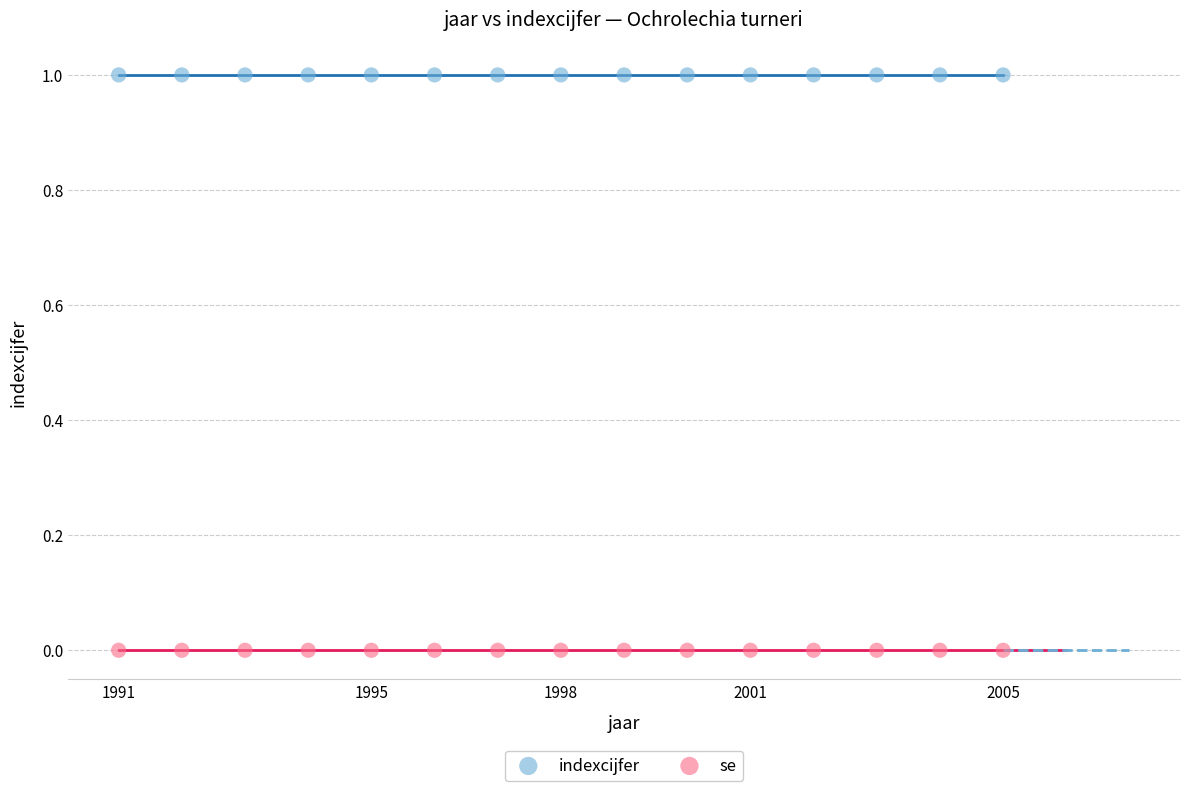

Which series reaches the minimum Y coordinate?

se